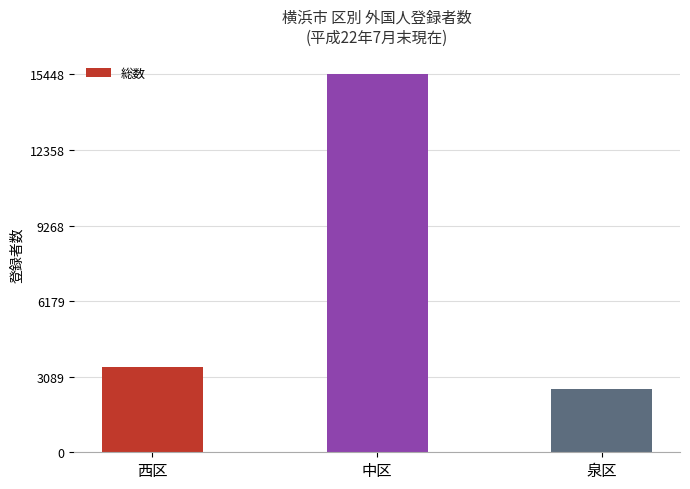

Rank the categories by value from highest to lowest.

中区, 西区, 泉区